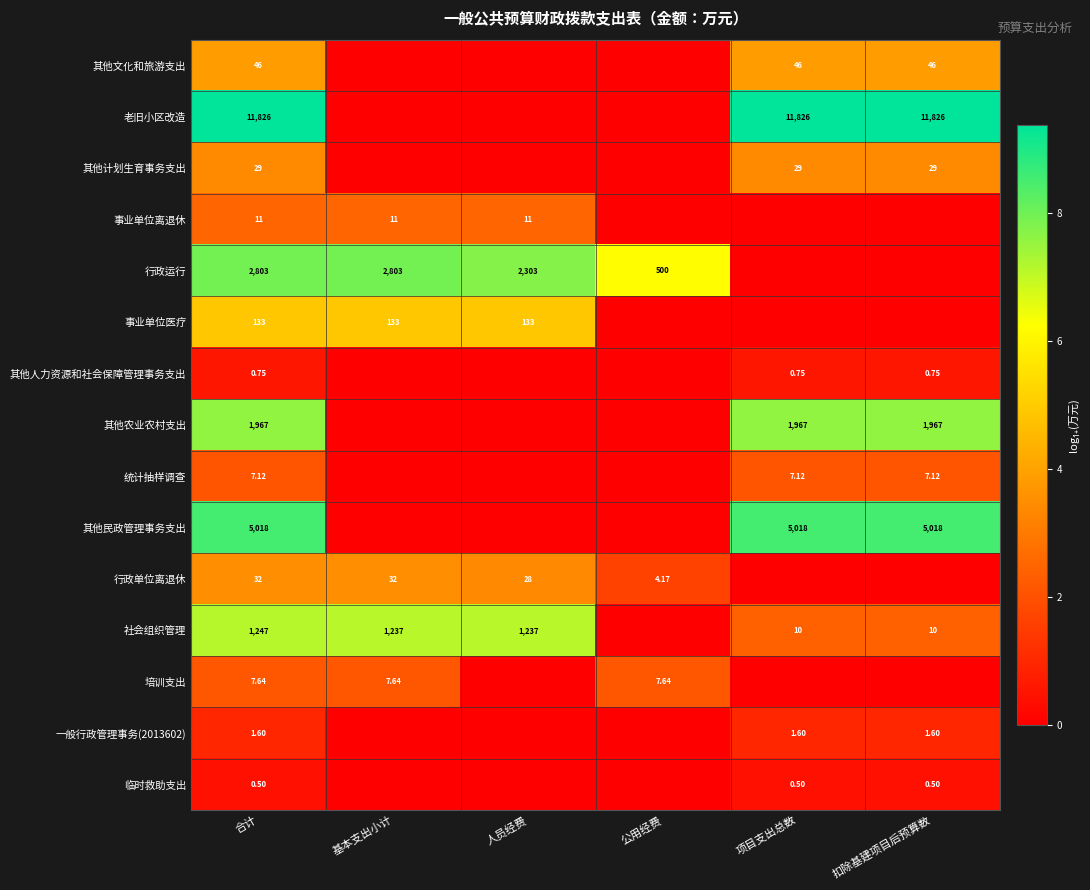

At 合计, list the series in order from smallest to largest.

临时救助支出, 其他人力资源和社会保障管理事务支出, 一般行政管理事务(2013602), 统计抽样调查, 培训支出, 事业单位离退休, 其他计划生育事务支出, 行政单位离退休, 其他文化和旅游支出, 事业单位医疗, 社会组织管理, 其他农业农村支出, 行政运行, 其他民政管理事务支出, 老旧小区改造